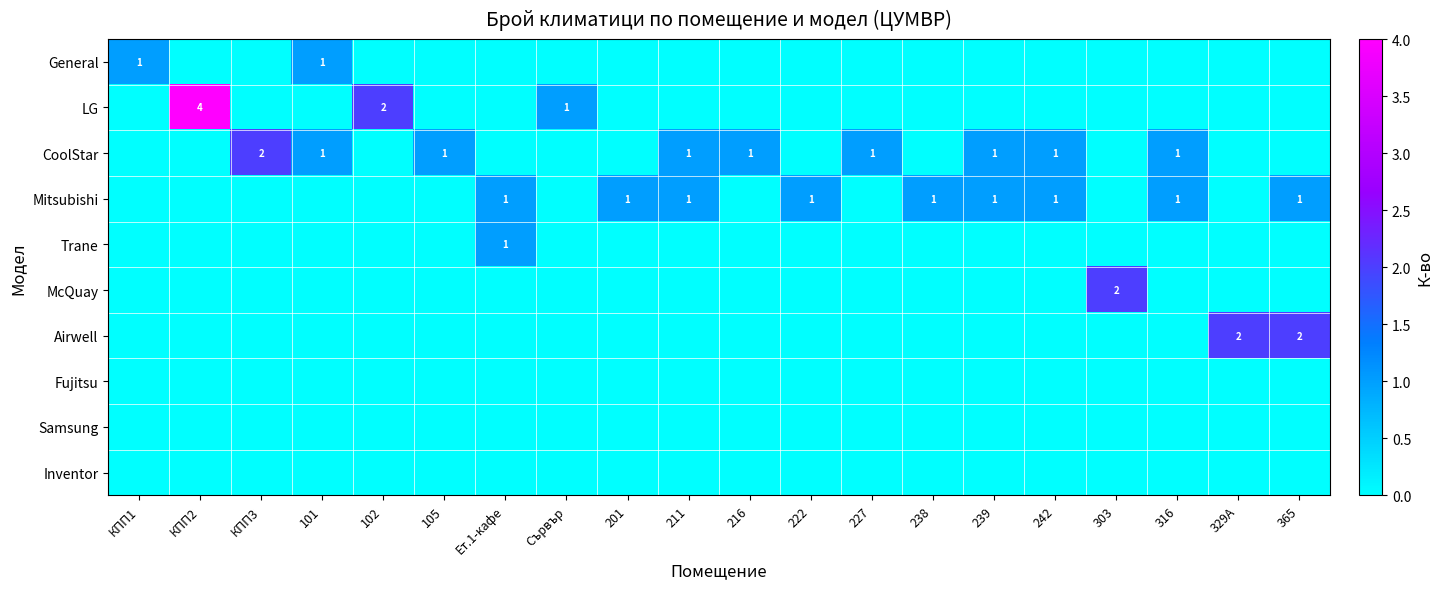

Is the value of Mitsubishi at 222 greater than the value of Airwell at 329А?

No